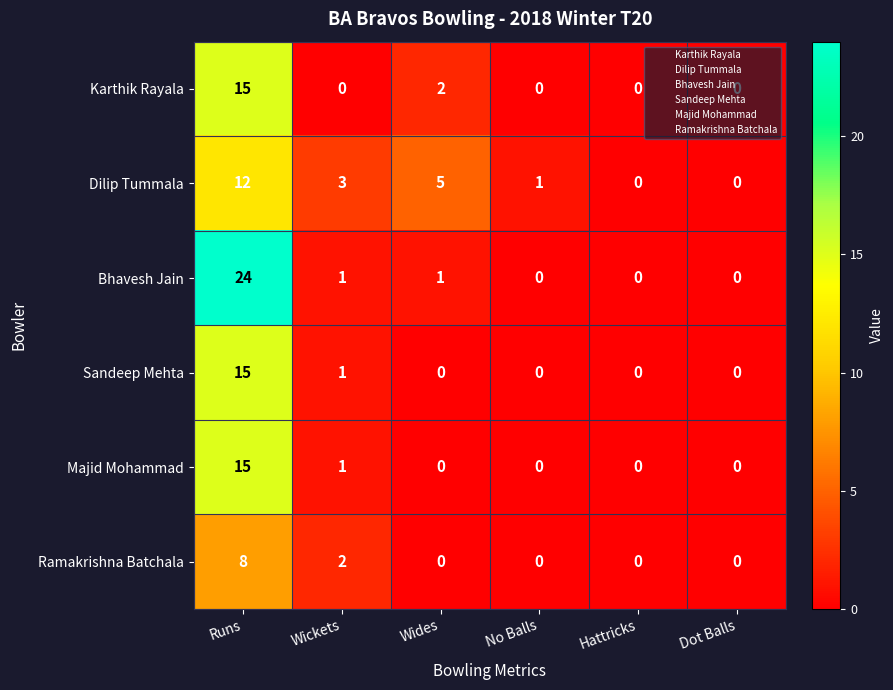

What is the total value across all series at Wickets?

8